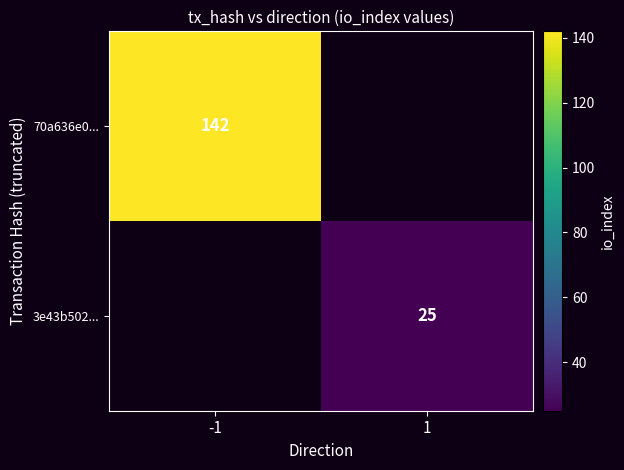

The value of 3e43b502... at 1 is 33. True or false?

False